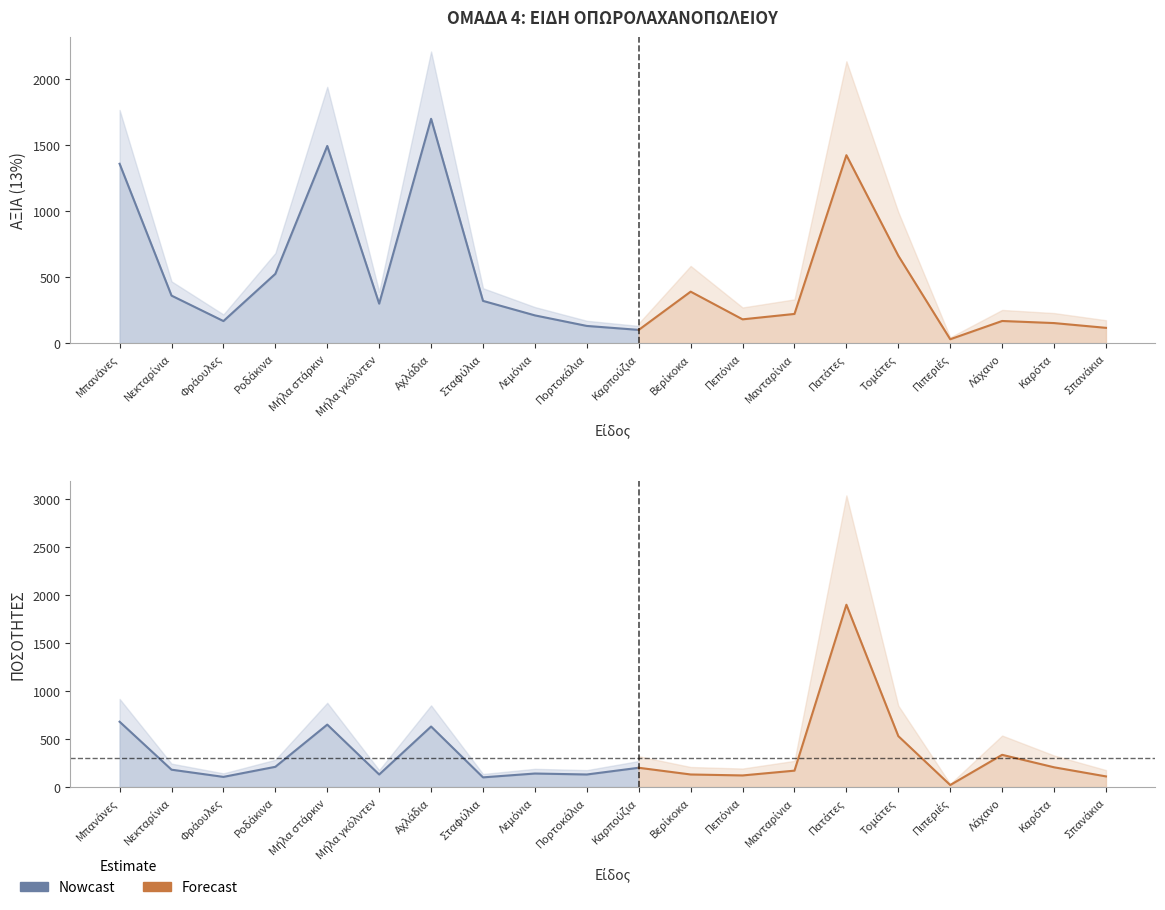

True or false: ΠΟΣΟΤΗΤΕΣ and ΑΞΙΑ (13%) cross at least once.

True